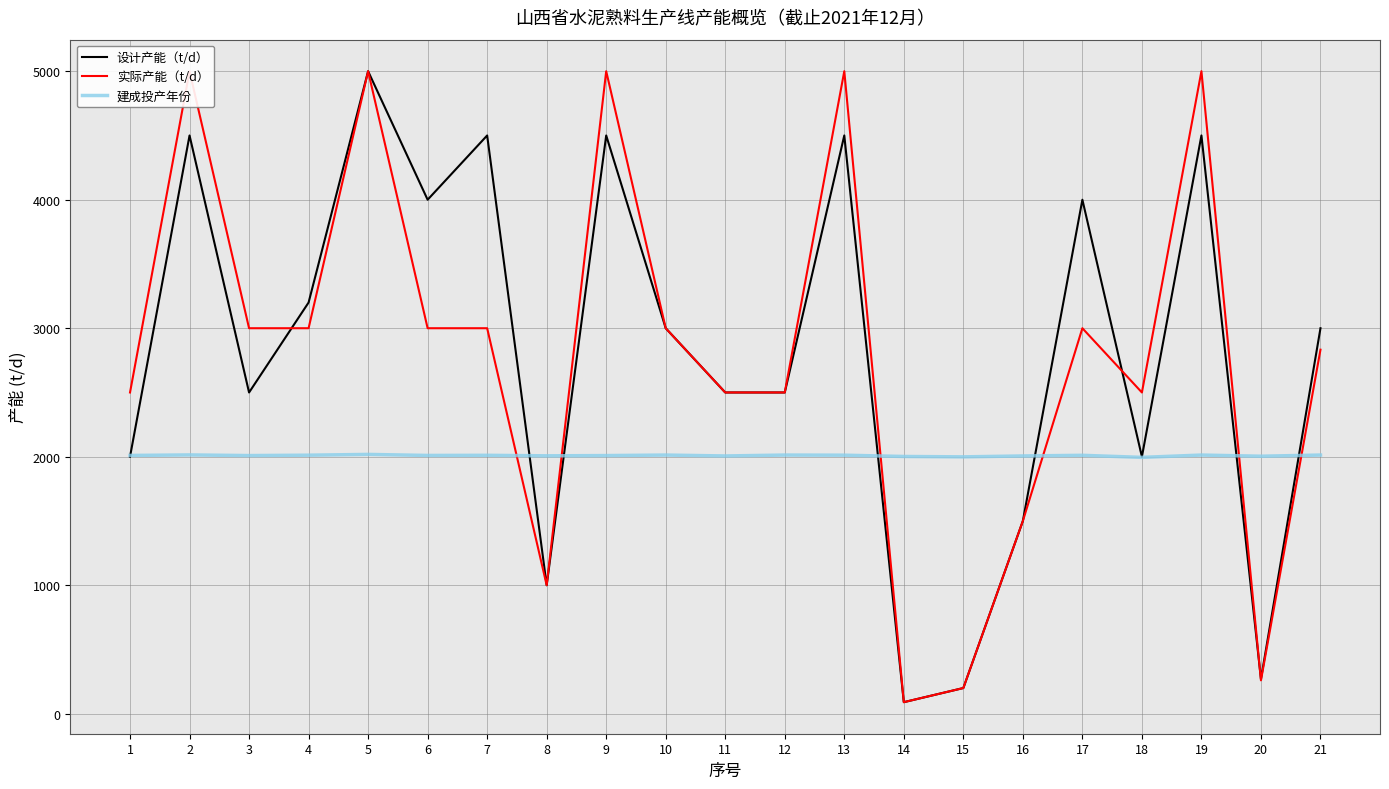

Which series has the largest total across all categories?

设计产能（t/d）